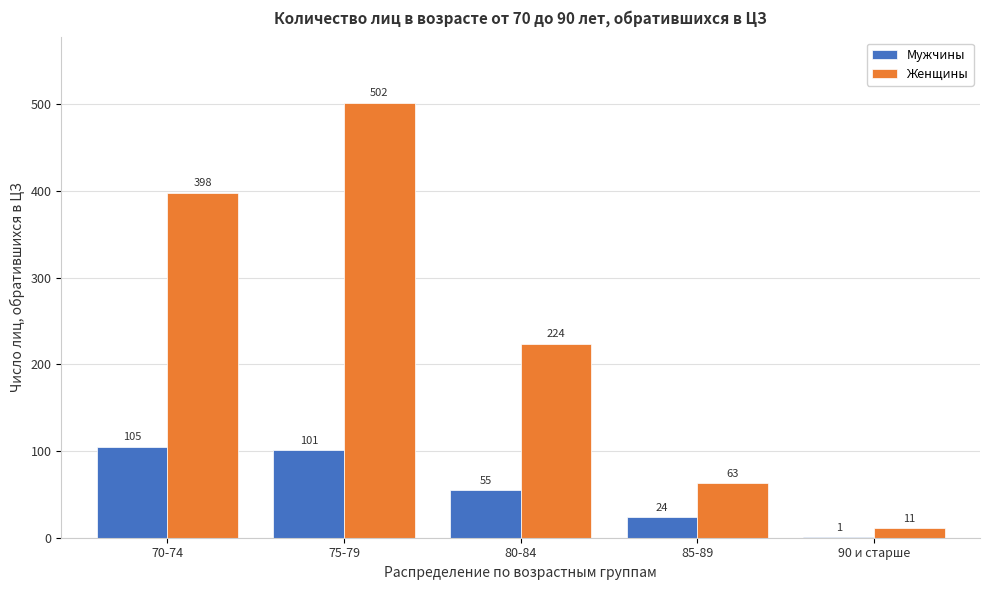

Reading left to right, extract all data points from this chart.

Мужчины: 70-74=105	75-79=101	80-84=55	85-89=24	90 и старше=1
Женщины: 70-74=398	75-79=502	80-84=224	85-89=63	90 и старше=11